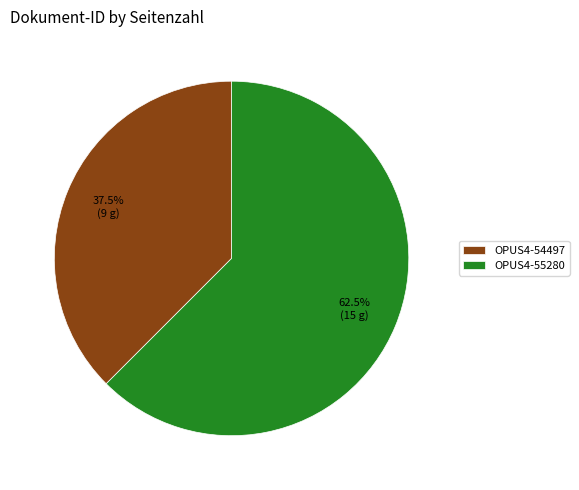

How much of the chart is everything except OPUS4-54497?

62.5%